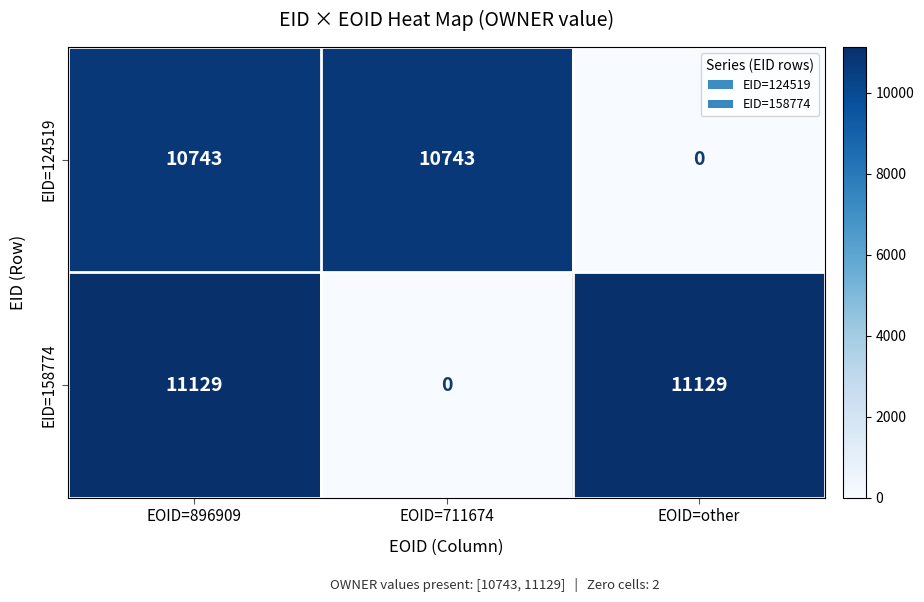

True or false: EID=158774 has a value of 3569 at EOID=896909.

False